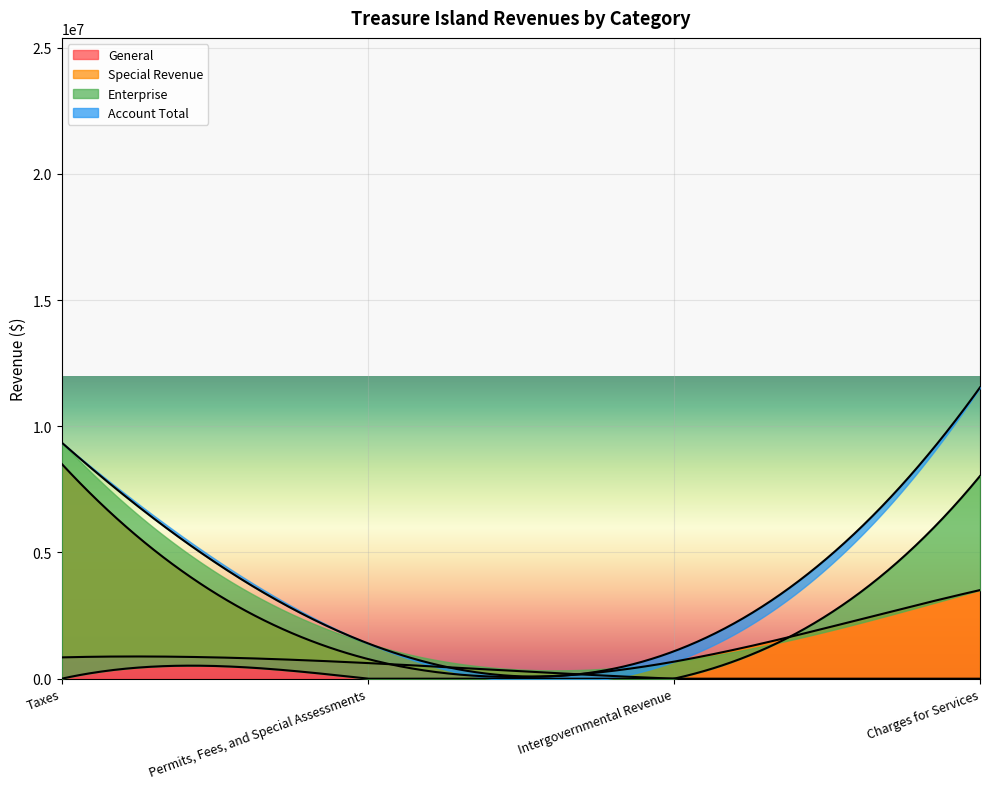

At how many categories does at least one series exceed 7998602?

2